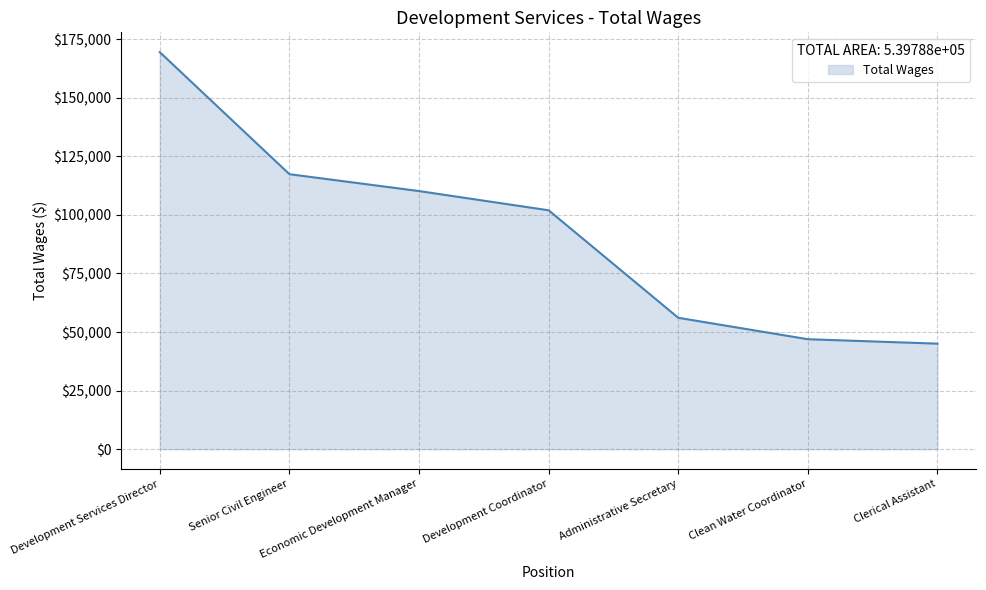

True or false: there are more than 0 points higher than both neighbors.

False